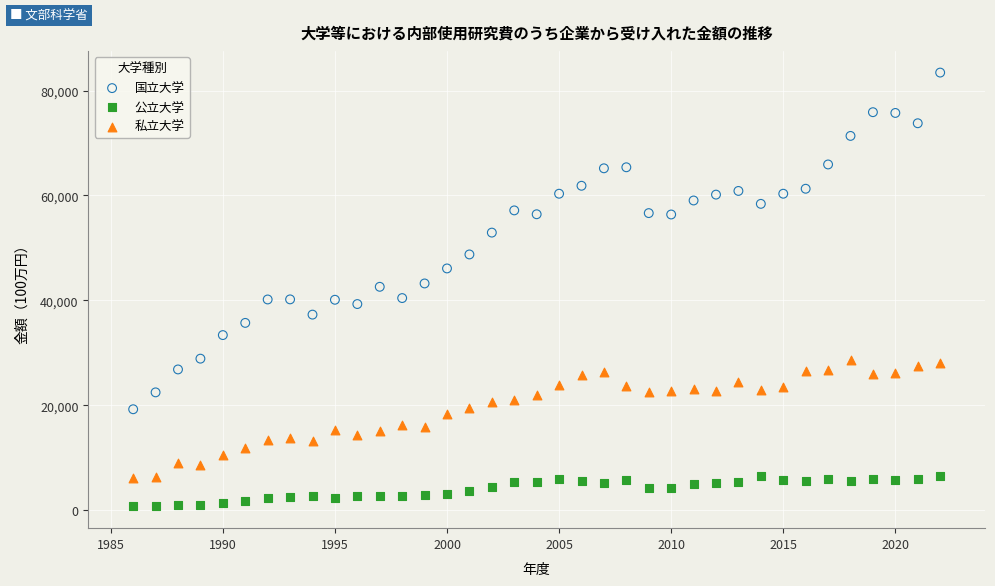

In the 国立大学 series, what Y value is closest to 51336?

52920